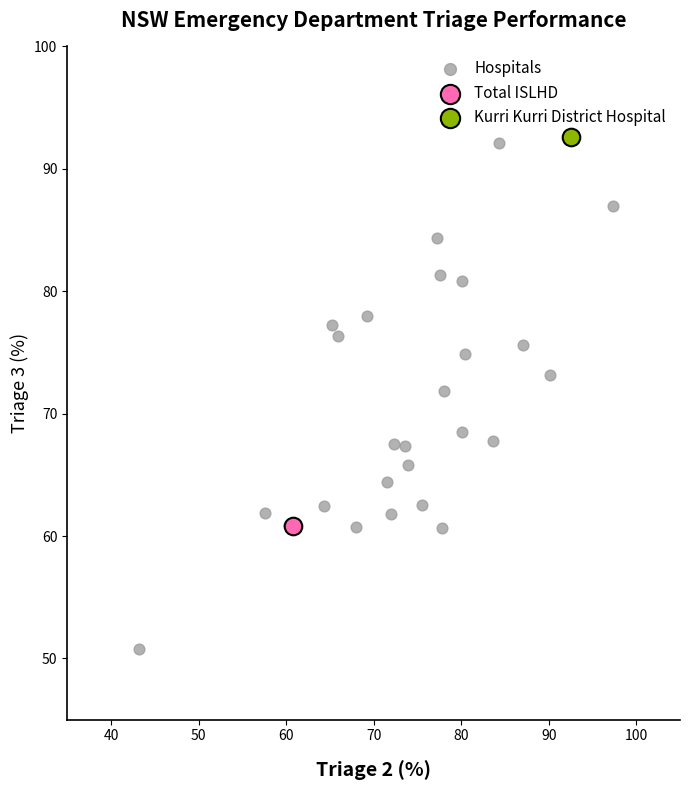

What are all the series names shown in the legend?

Hospitals, Total ISLHD, Kurri Kurri District Hospital